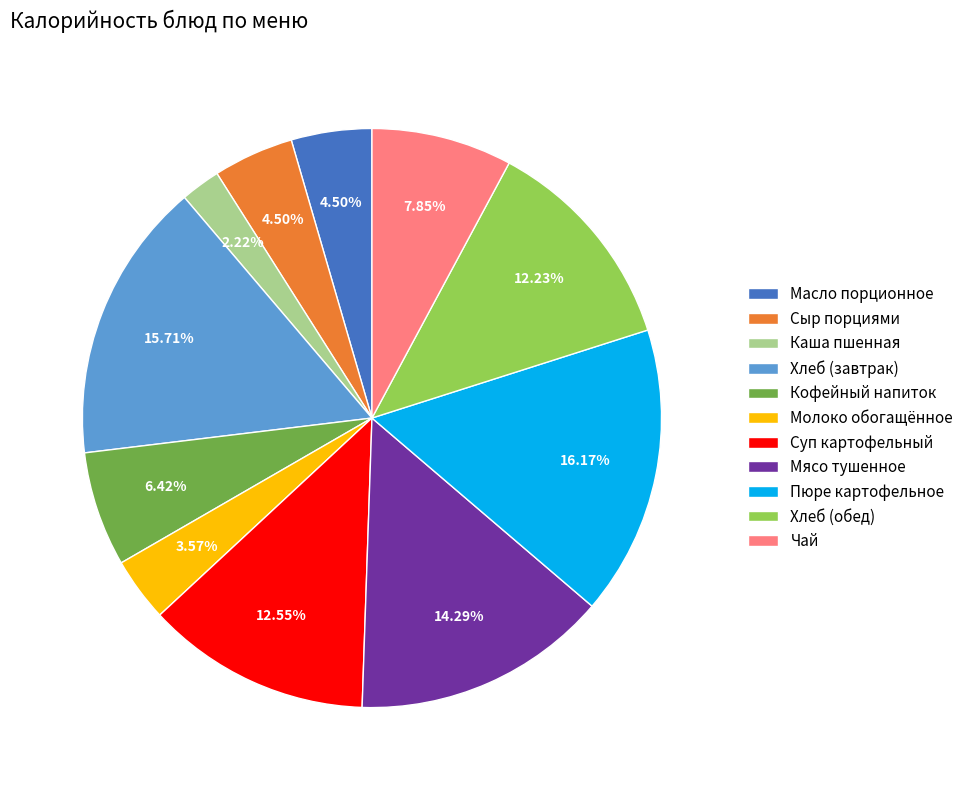

Does Мясо тушенное account for over 50% of the chart?

No